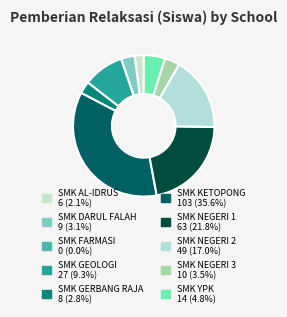

What is the largest slice in the pie chart?

SMK KETOPONG TENGGARONG